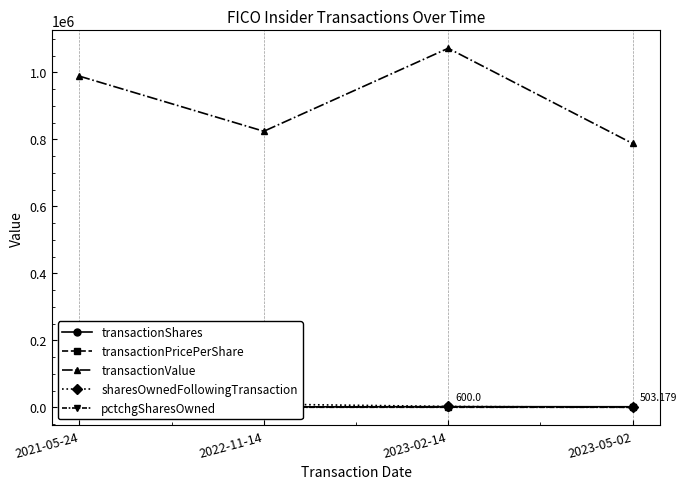

What is the difference between the maximum and second lowest values in the pctchgSharesOwned series?

31.0